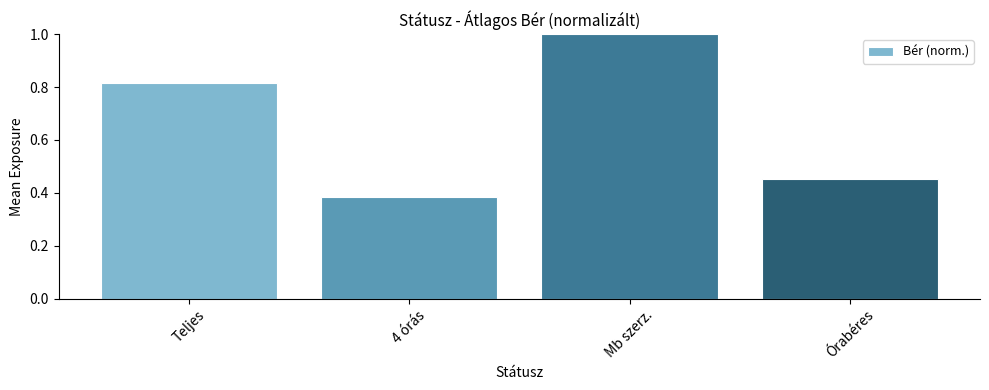

What is the change in value from Teljes to 4 órás?

-0.4